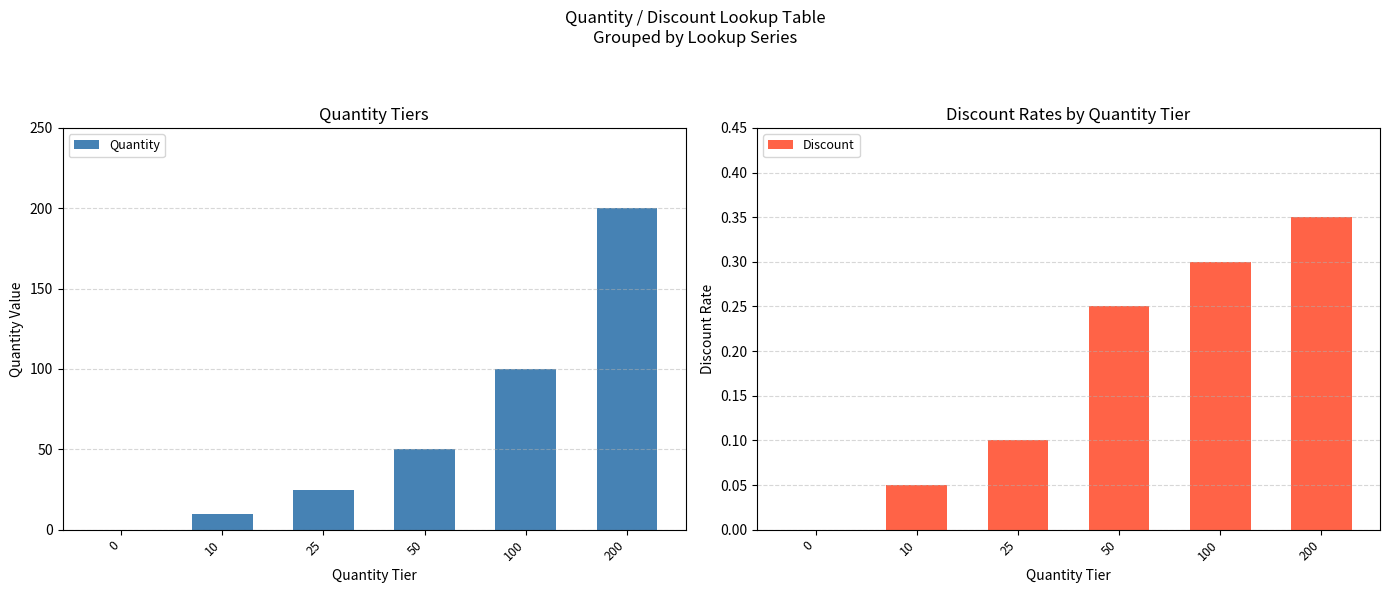

At which label does Quantity first exceed 50?

100